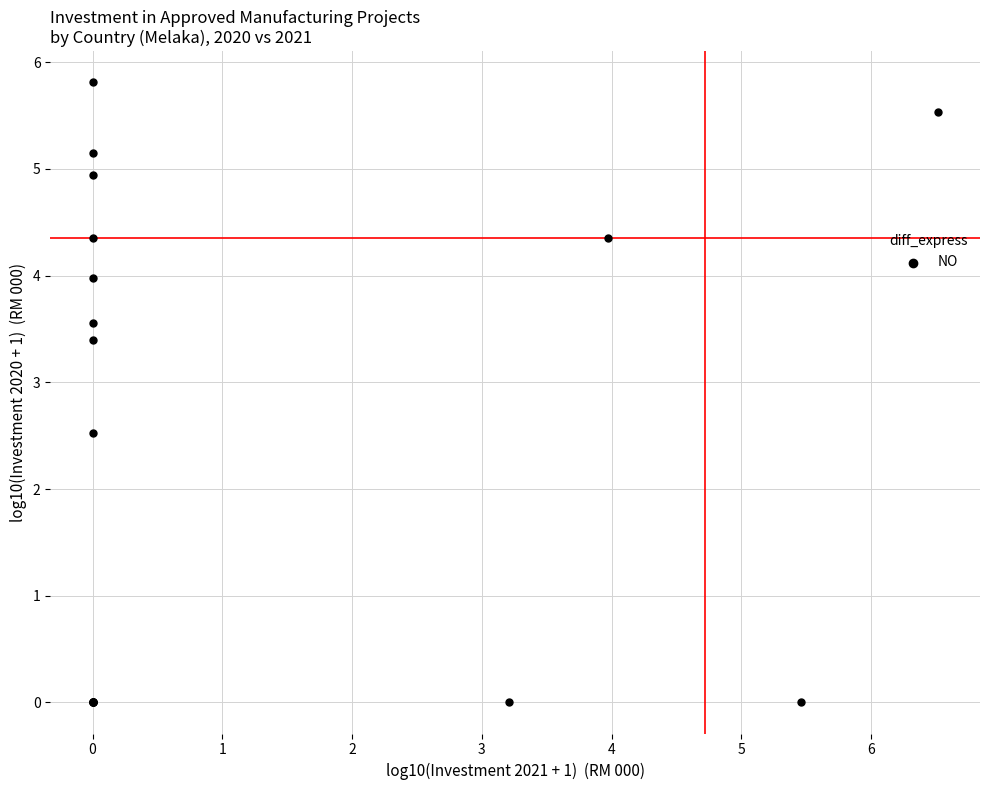

What Y value in the scatter plot is closest to 2?

2.5